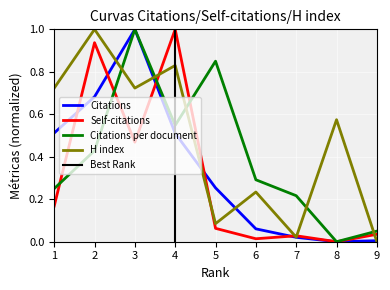

What is the highest value of the H index series?

1.0